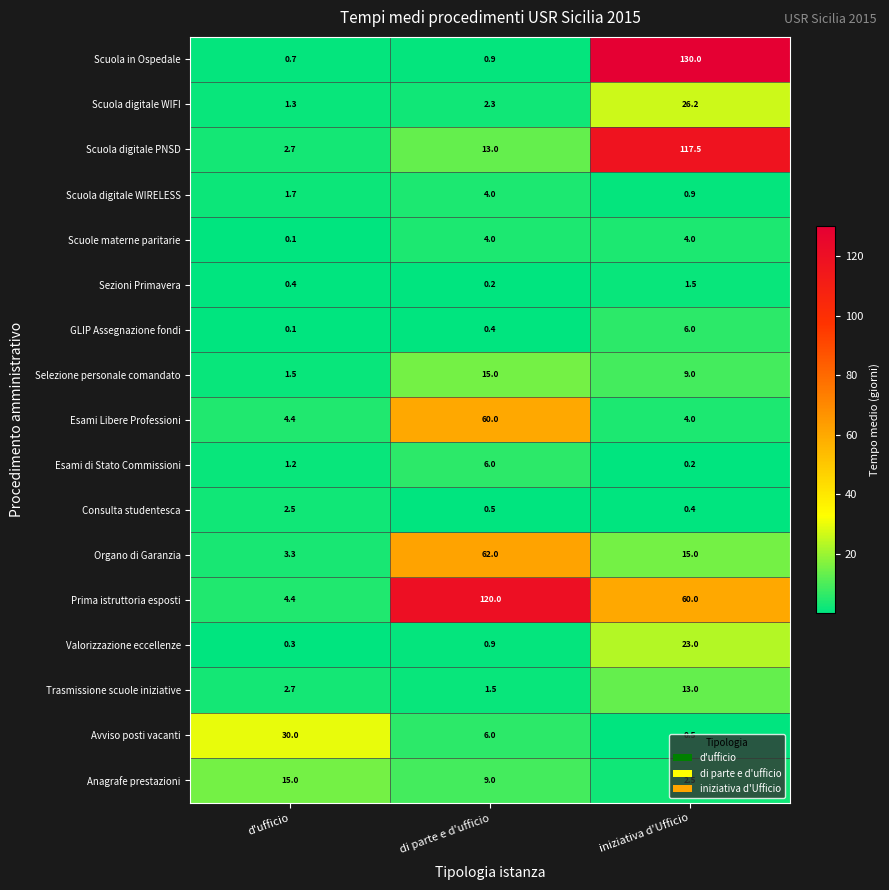

At which label does Esami Libere Professioni reach its minimum?

iniziativa d'Ufficio